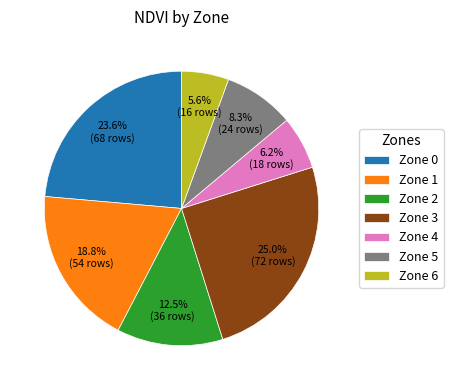

Is there any slice that represents more than half of the pie?

No